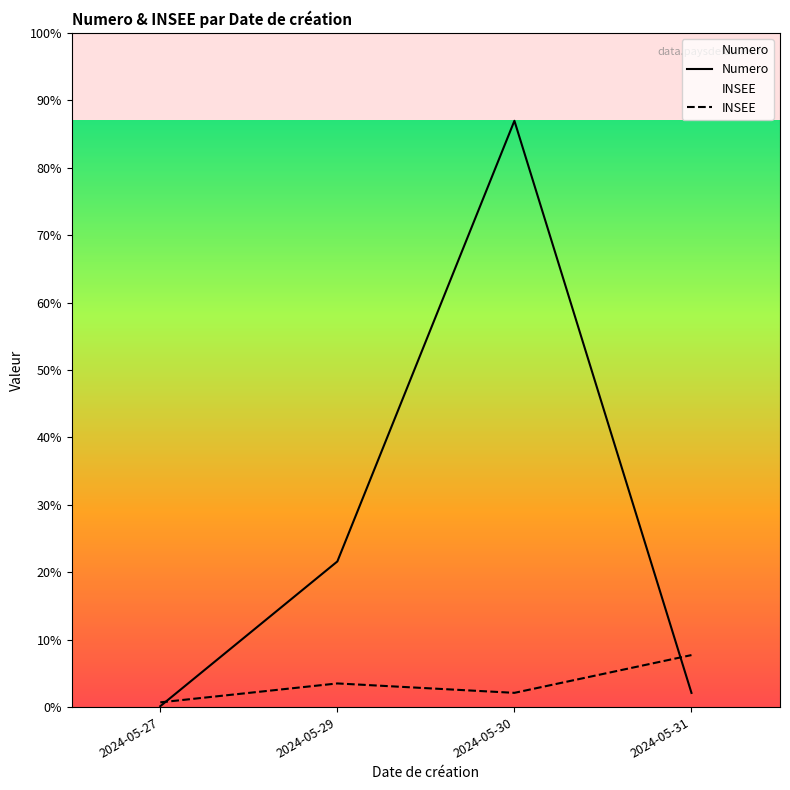

Does the chart display data point markers on the line(s)?

No